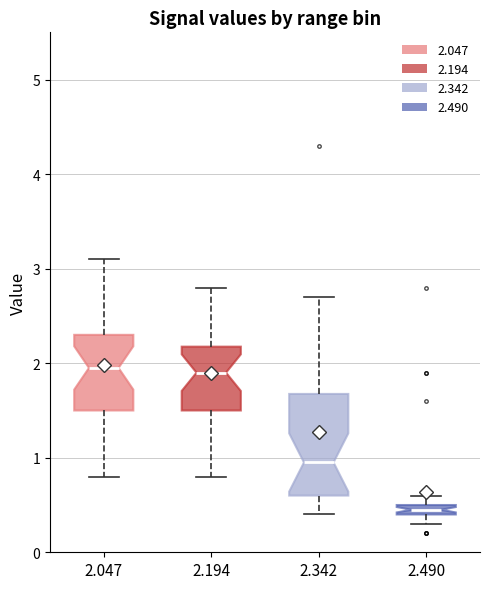

Where does the lower whisker of the box at x = 2.490 end on the y-axis? The values are not printed on the chart, so give them approximately, as read against the axis.

0.3